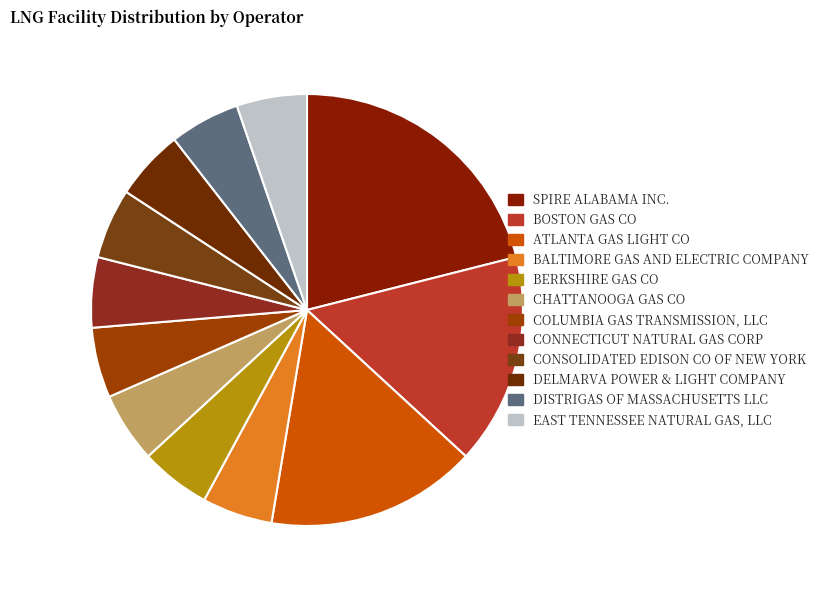

Count the number of slices in the pie.

12